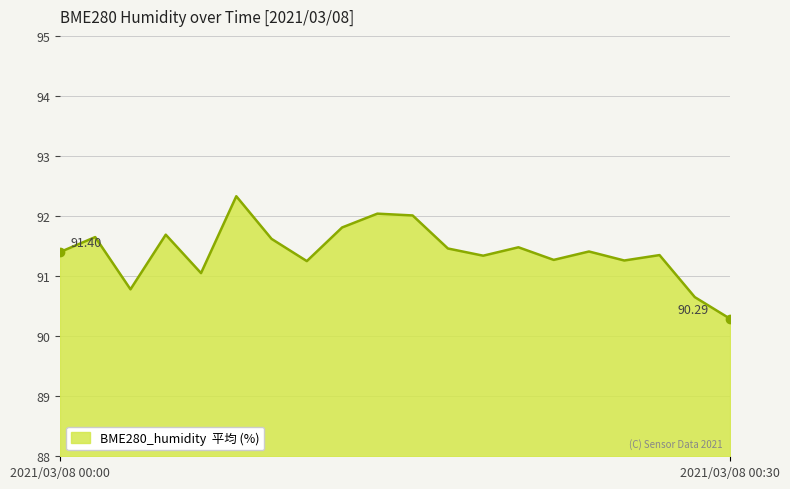

How many lines are shown in the chart?

1